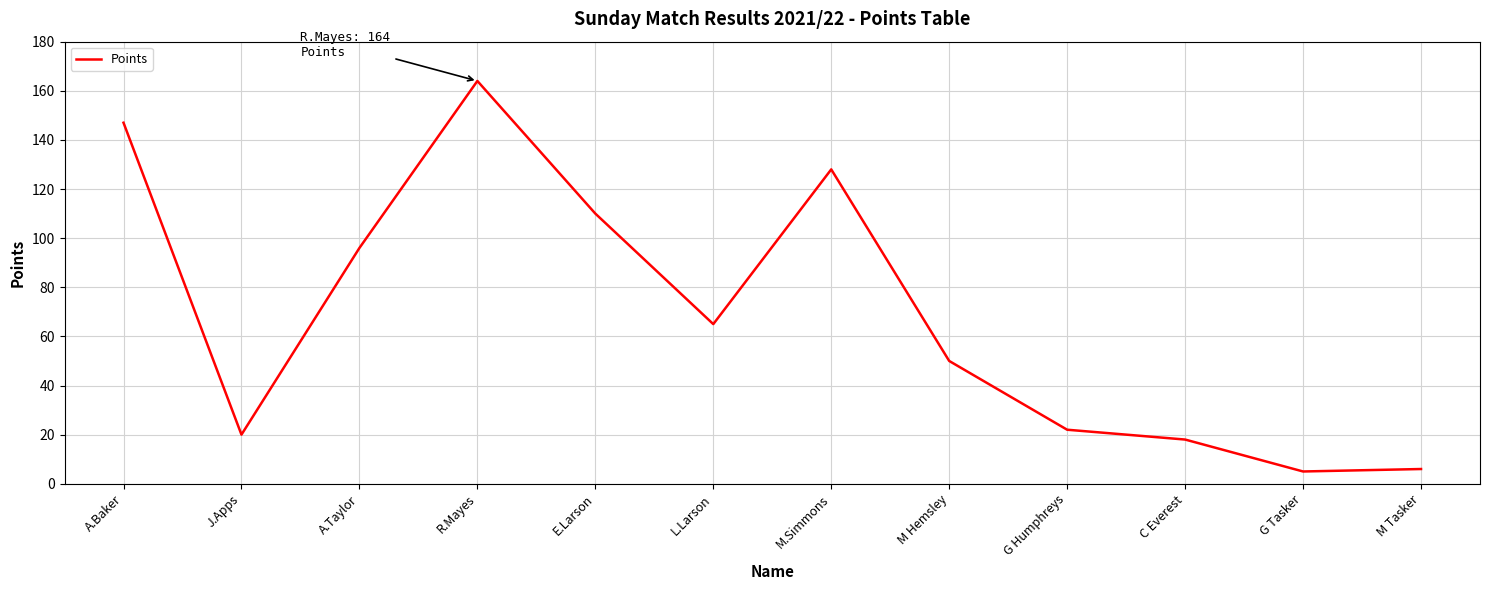

What position from the left is L.Larson?

6